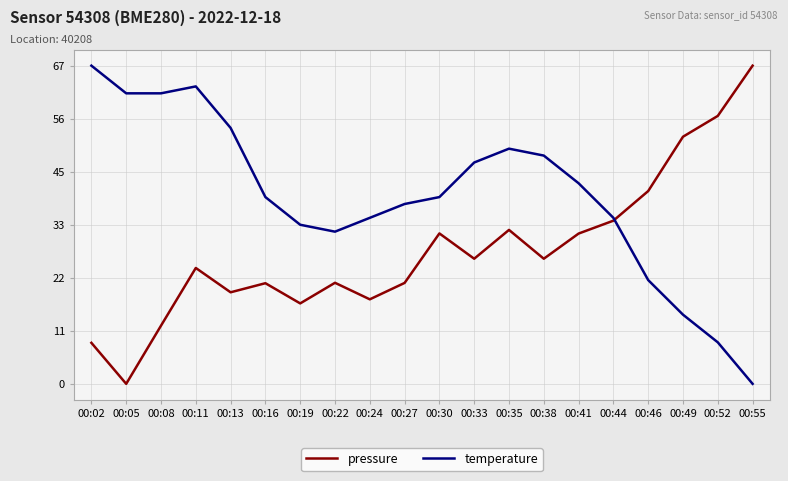

Where do temperature and pressure first cross each other?

00:44 and 00:46